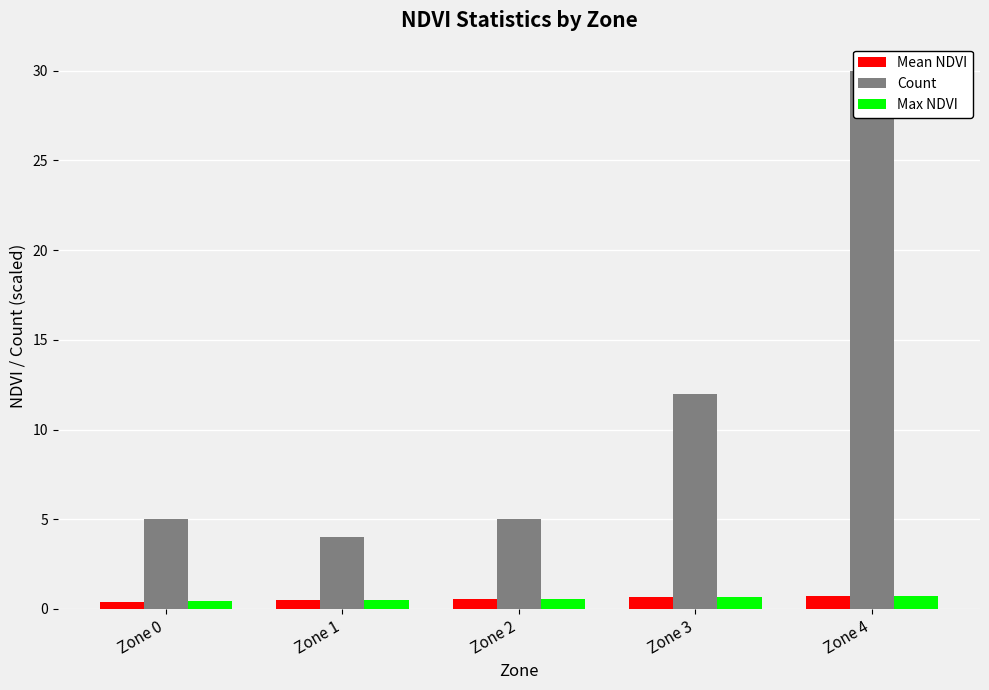

Between Zone 0 and Zone 4, which series saw the biggest shift?

Count